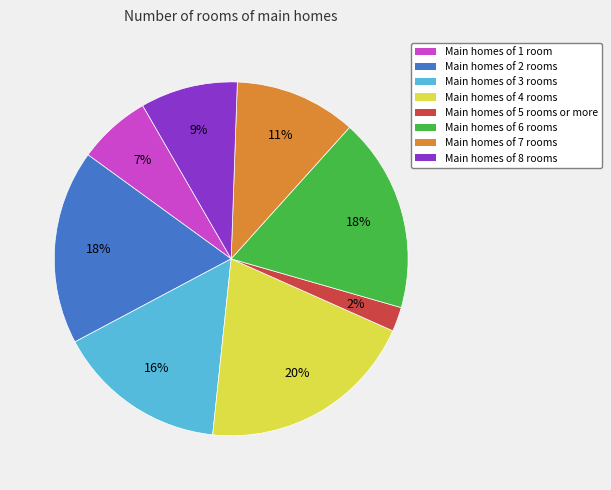

To the nearest percent, what percentage of the pie is Main homes of 1 room?

7%